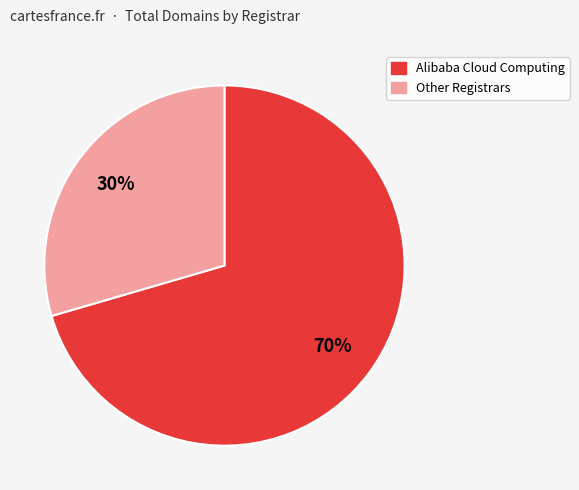

How many segments does this pie chart have?

2